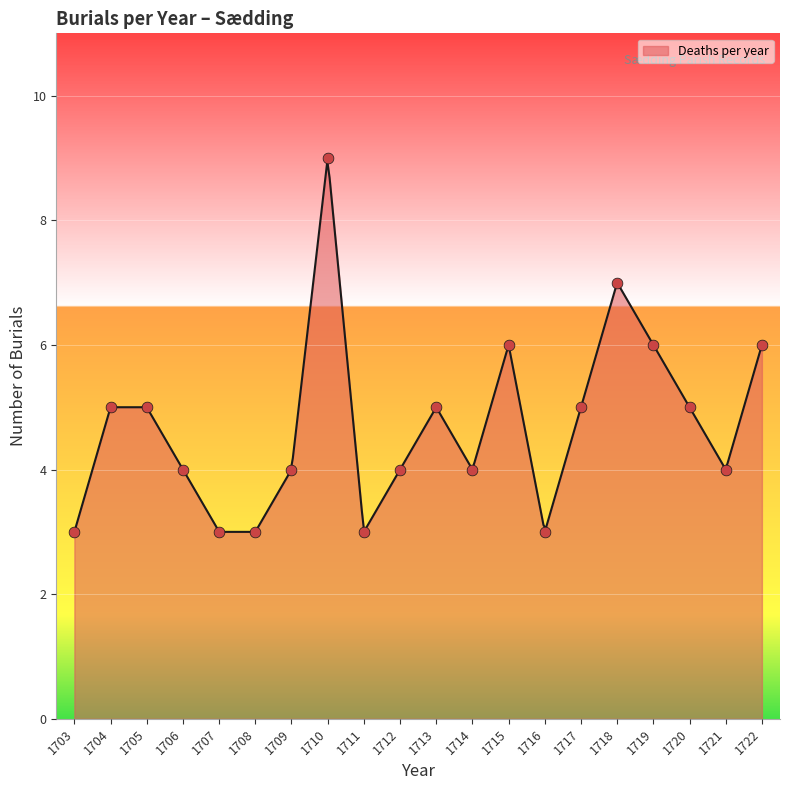

Which has a higher value, 1706 or 1715?

1715